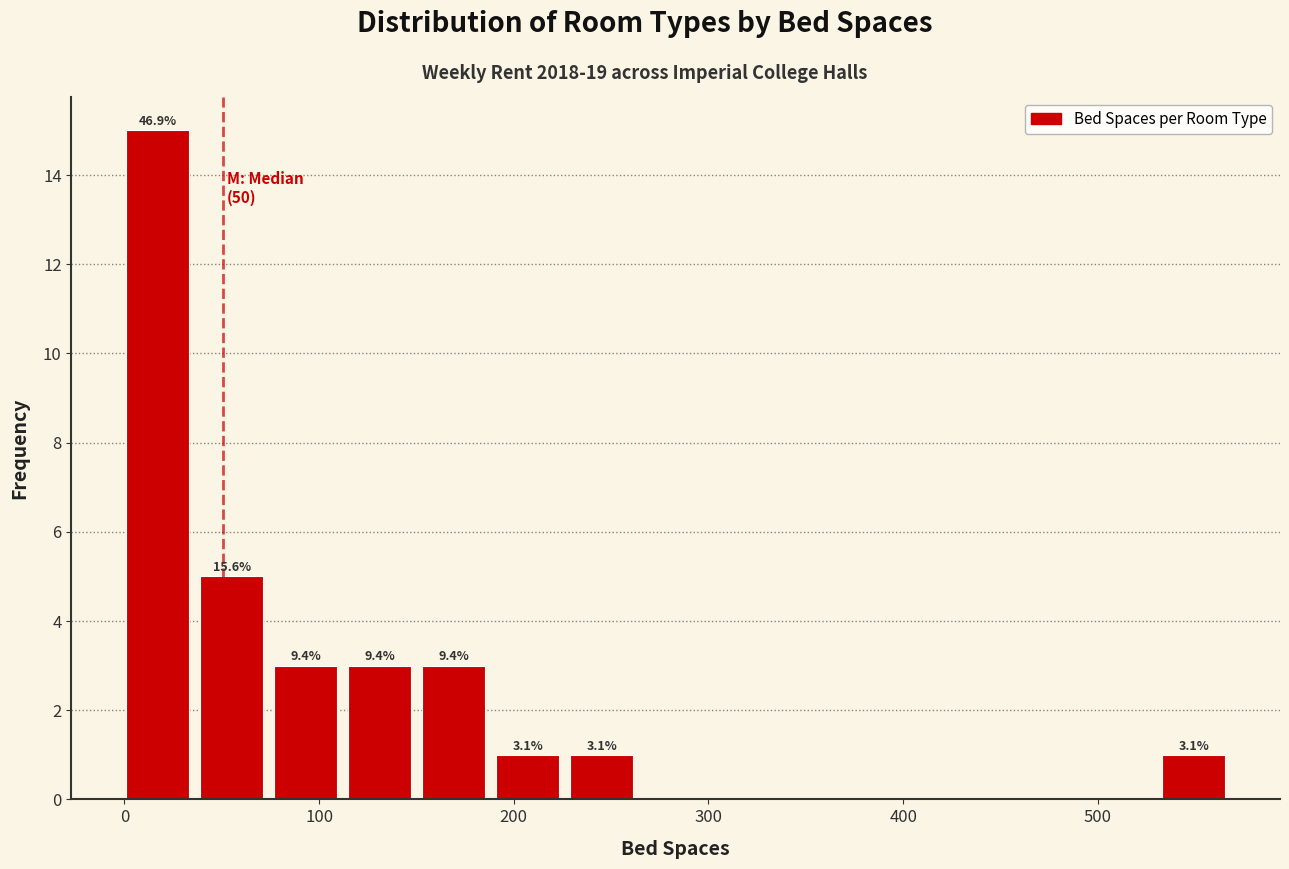

Around what value on the x-axis is the tallest bar? Give the approximate position of its centre, as read against the axis.

20